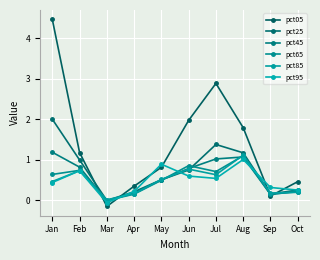

Is it true that pct25 equals 0.9 at Jan?

False